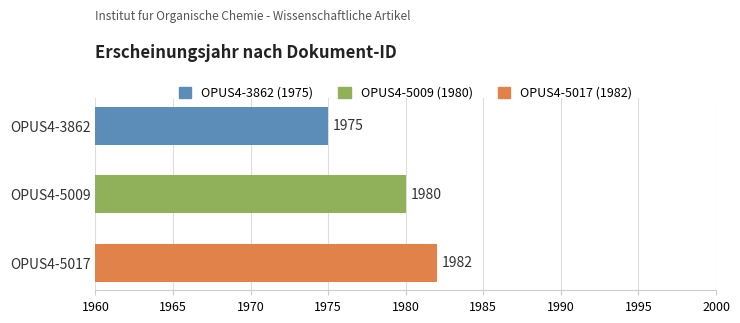

Between OPUS4-3862 and OPUS4-5017, which is larger?

OPUS4-5017